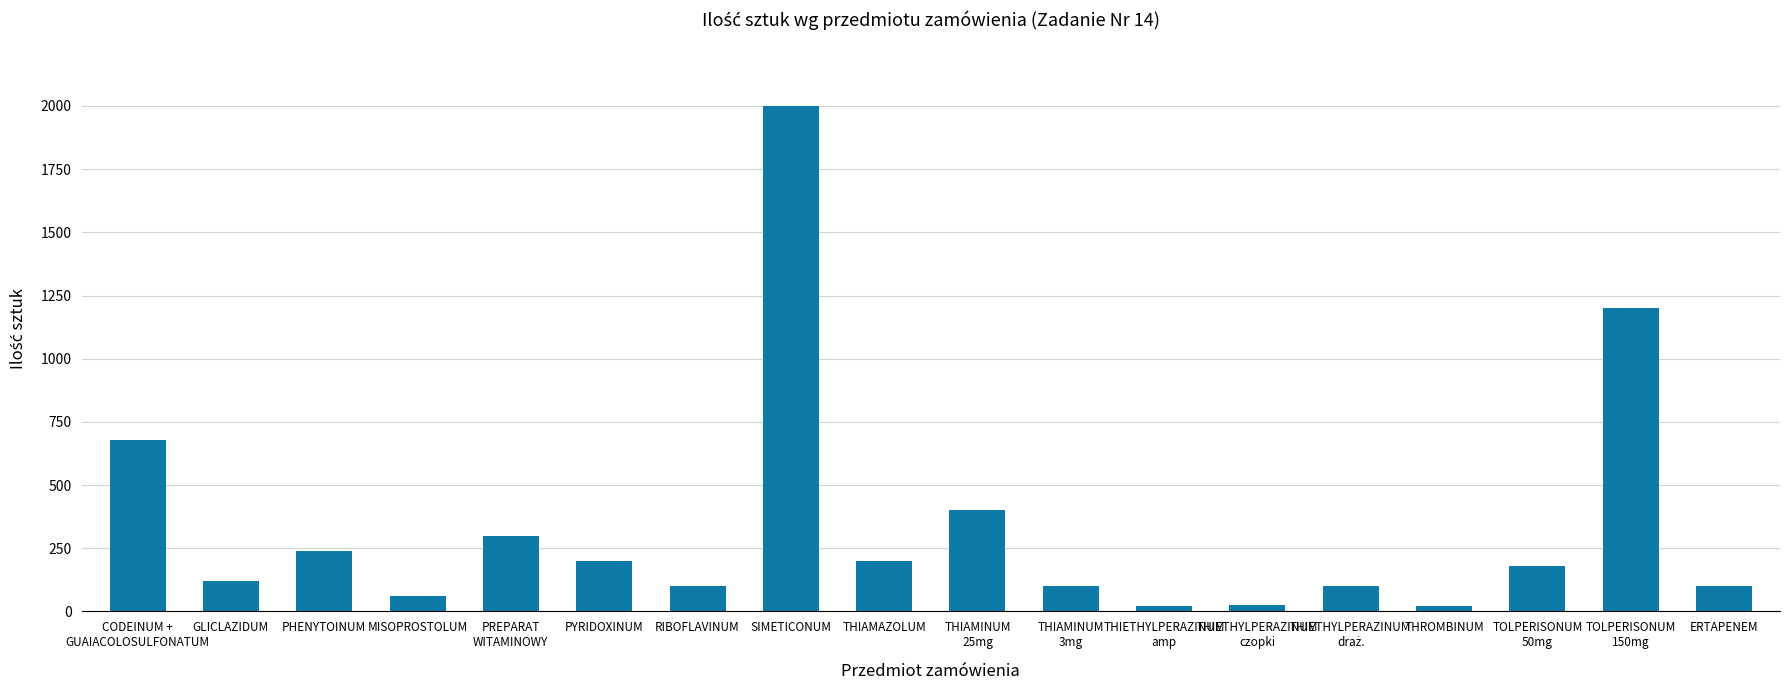

How many bars are there in total?

18